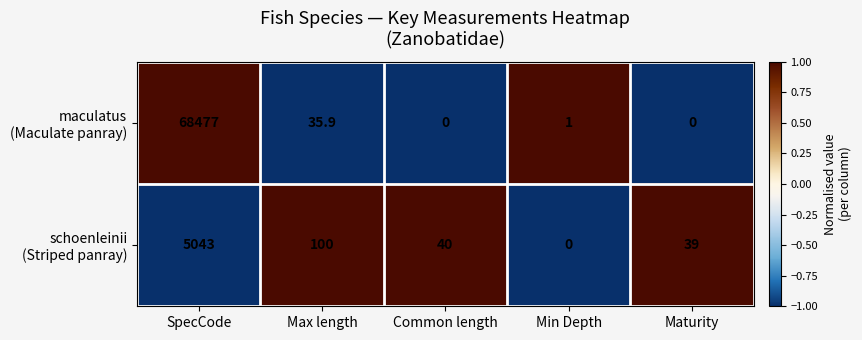

What is the spread (max minus min) of values at Max length?

64.1